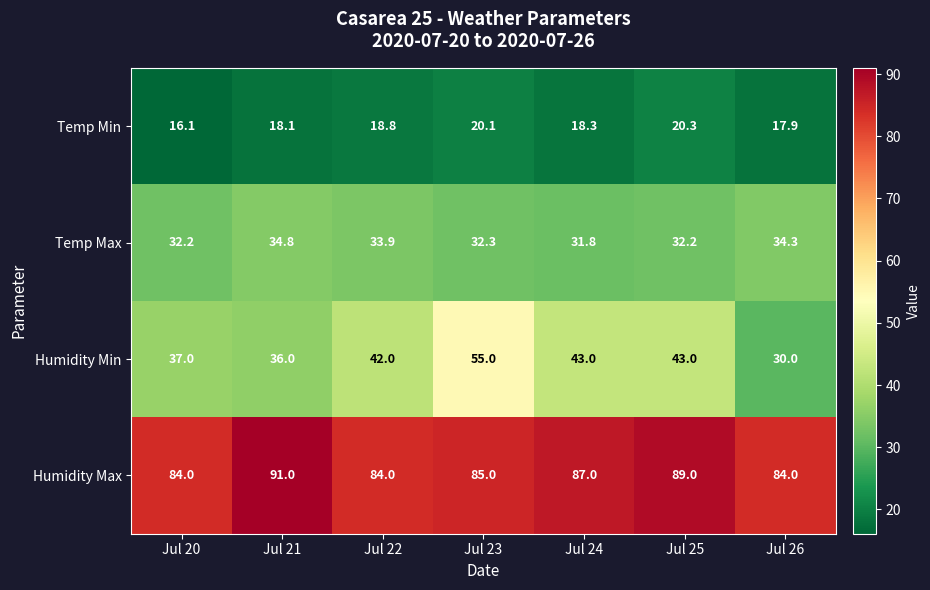

Count the number of categories in the chart.

7